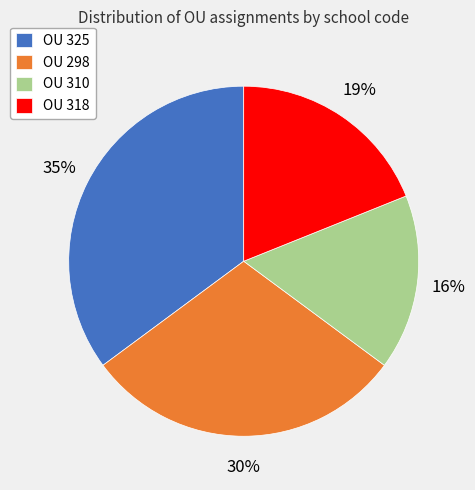

Combined, do OU 325 and OU 318 account for over 50%?

Yes